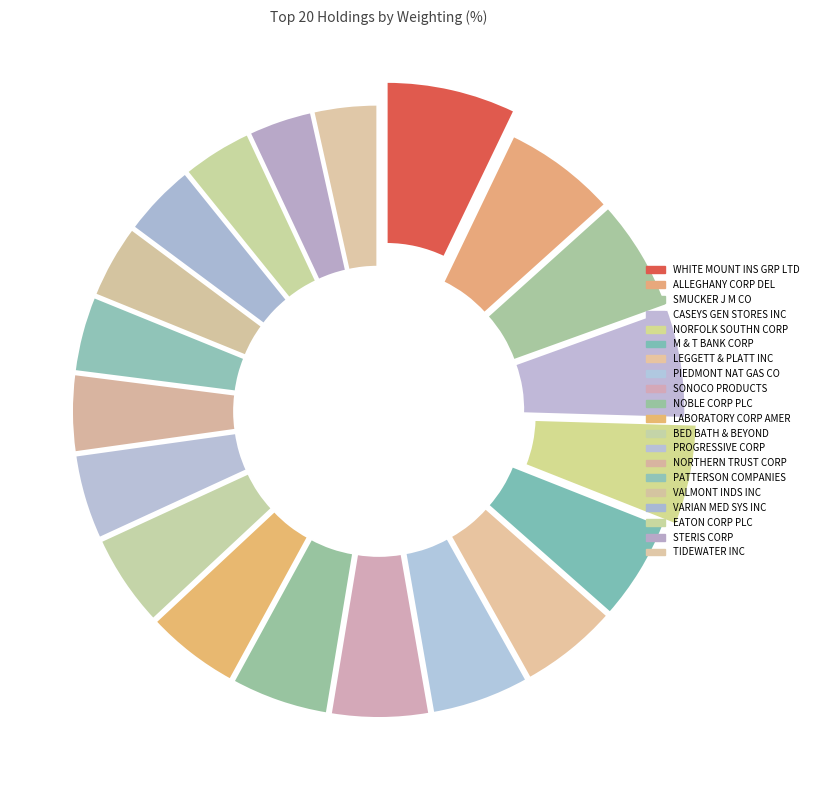

What is the smallest slice in the pie chart?

TIDEWATER INC